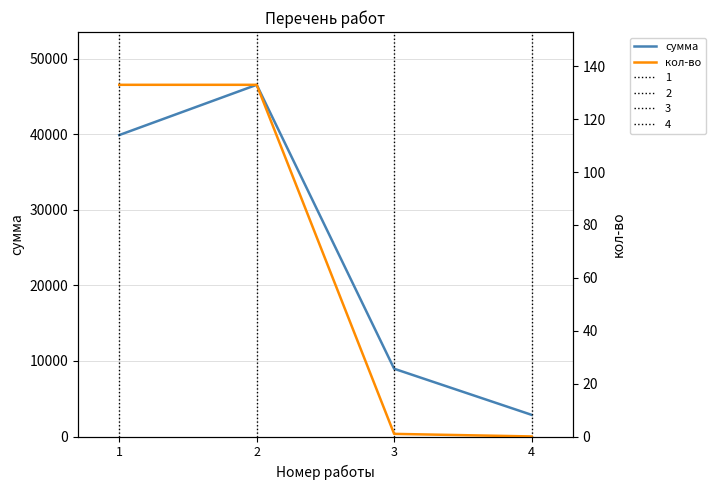

True or false: кол-во has more than 0 interior local peaks.

False